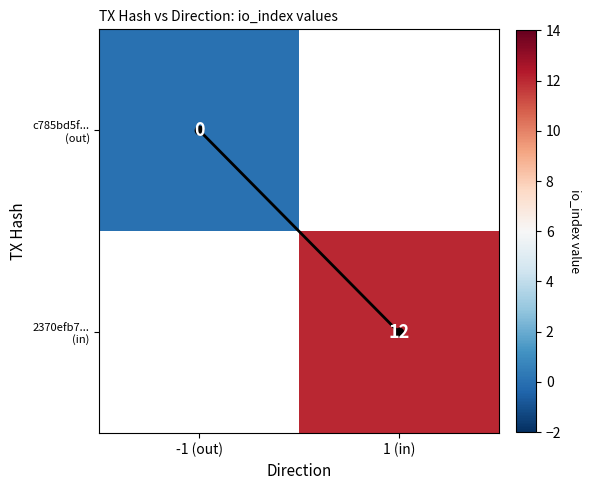

At which label does c785bd5f... (out) reach its peak?

-1 (out)